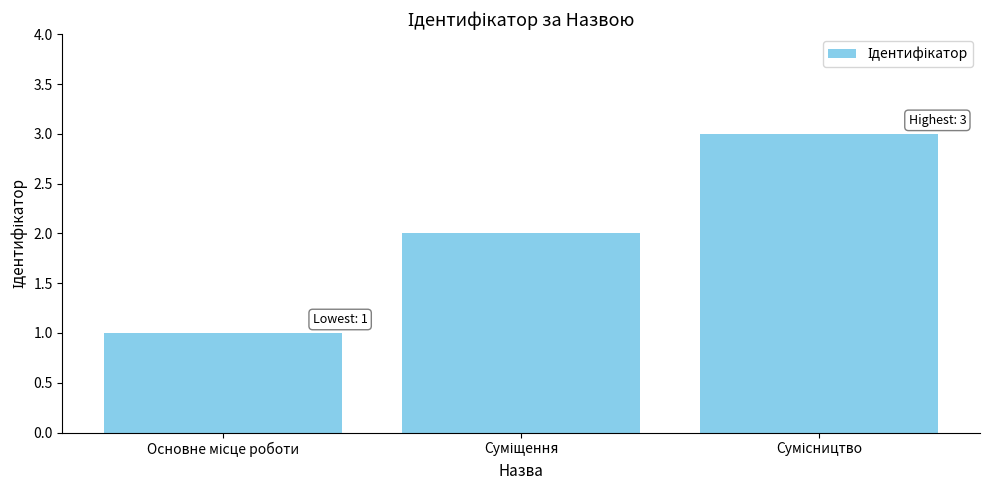

What is the maximum value shown in the chart?

3